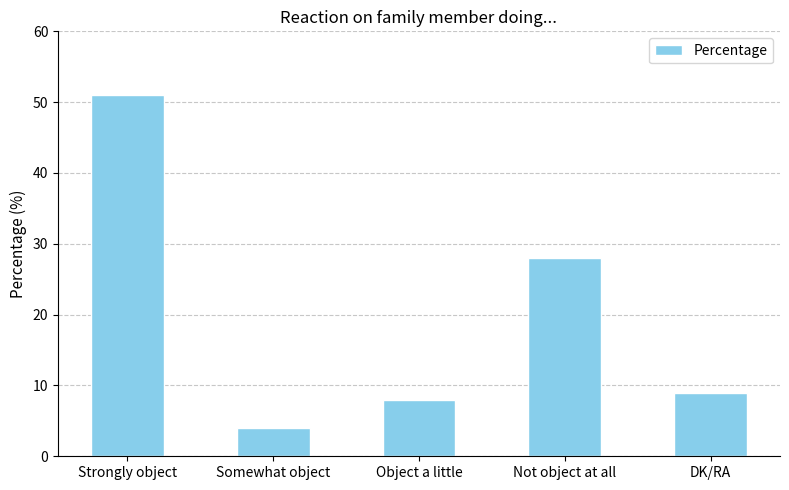

The value at Strongly object is 51. True or false?

True